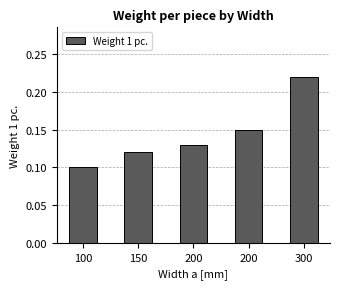

List the labels in order of value, largest first.

300, 200, 200, 150, 100